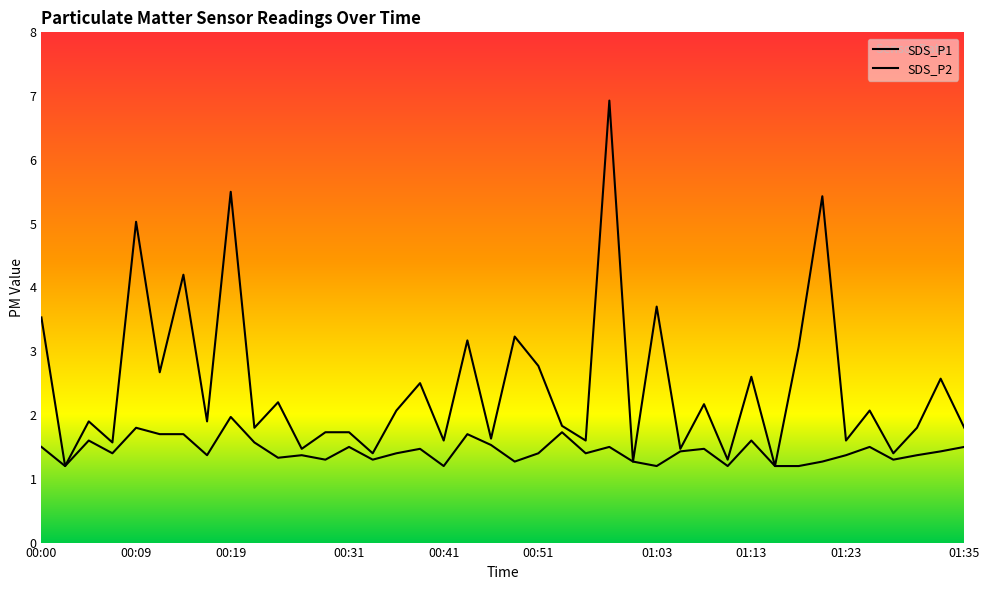

What is the average value of the SDS_P2 series?

1.4